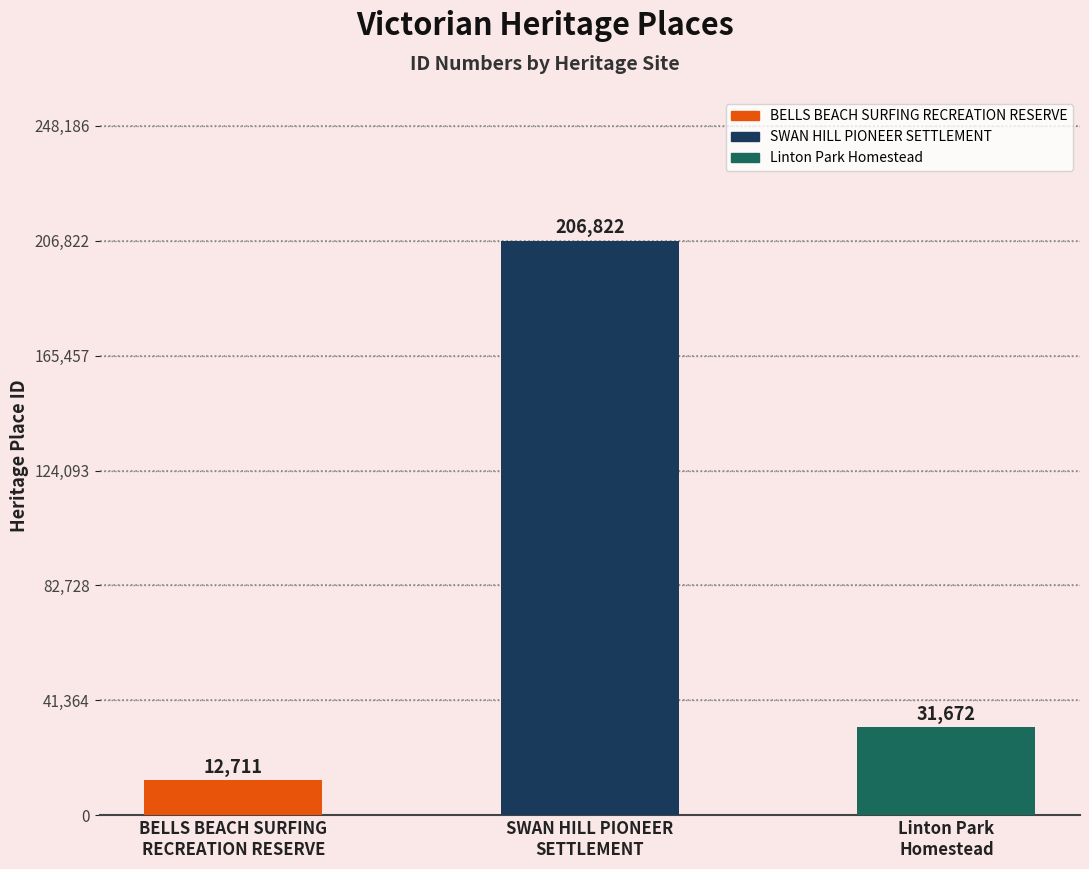

What is the label of the 3rd bar from the right?

BELLS BEACH SURFING
RECREATION RESERVE